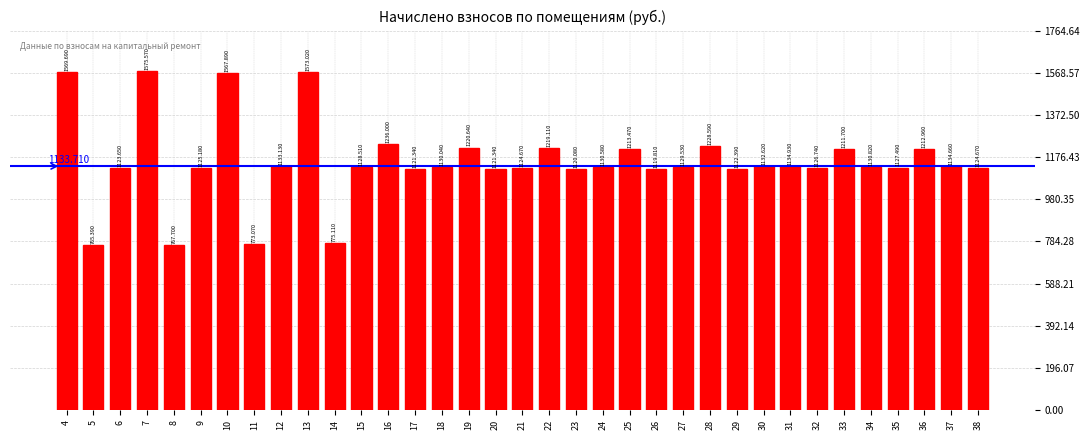

Reading left to right, extract all data points from this chart.

1569.7	765.4	1123.7	1575.6	767.7	1125.2	1567.9	773.1	1133.1	1573.0	775.1	1128.5	1236.0	1121.3	1130.0	1220.6	1121.3	1124.7	1219.1	1120.1	1130.6	1213.5	1119.8	1129.5	1228.6	1122.4	1132.6	1134.9	1126.7	1211.7	1130.8	1127.5	1213.0	1134.7	1124.7